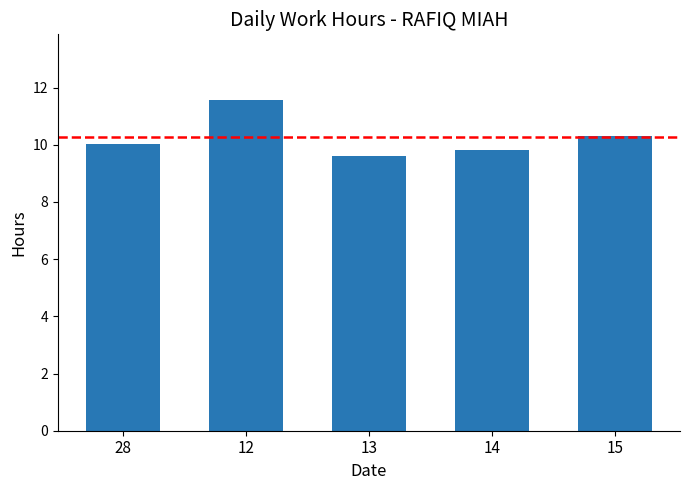

Approximately how many times larger is the value at 13 compared to 14?

1.0